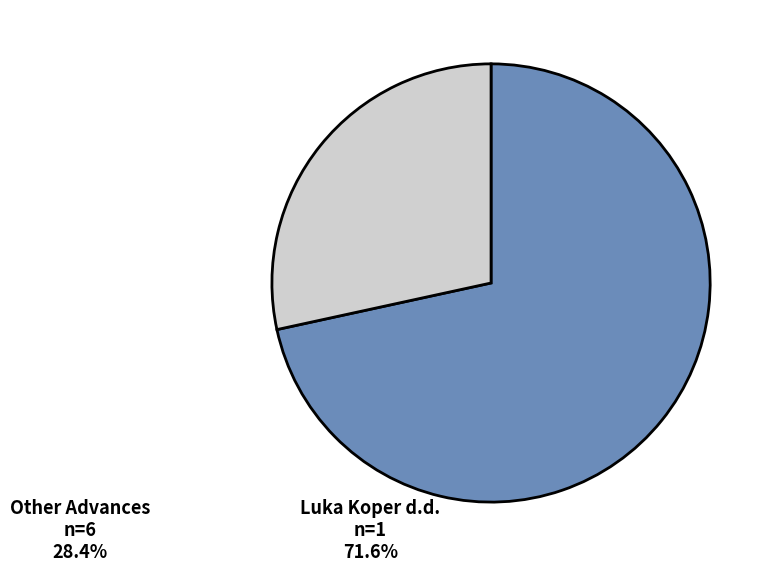

Is there any slice that represents more than half of the pie?

Yes